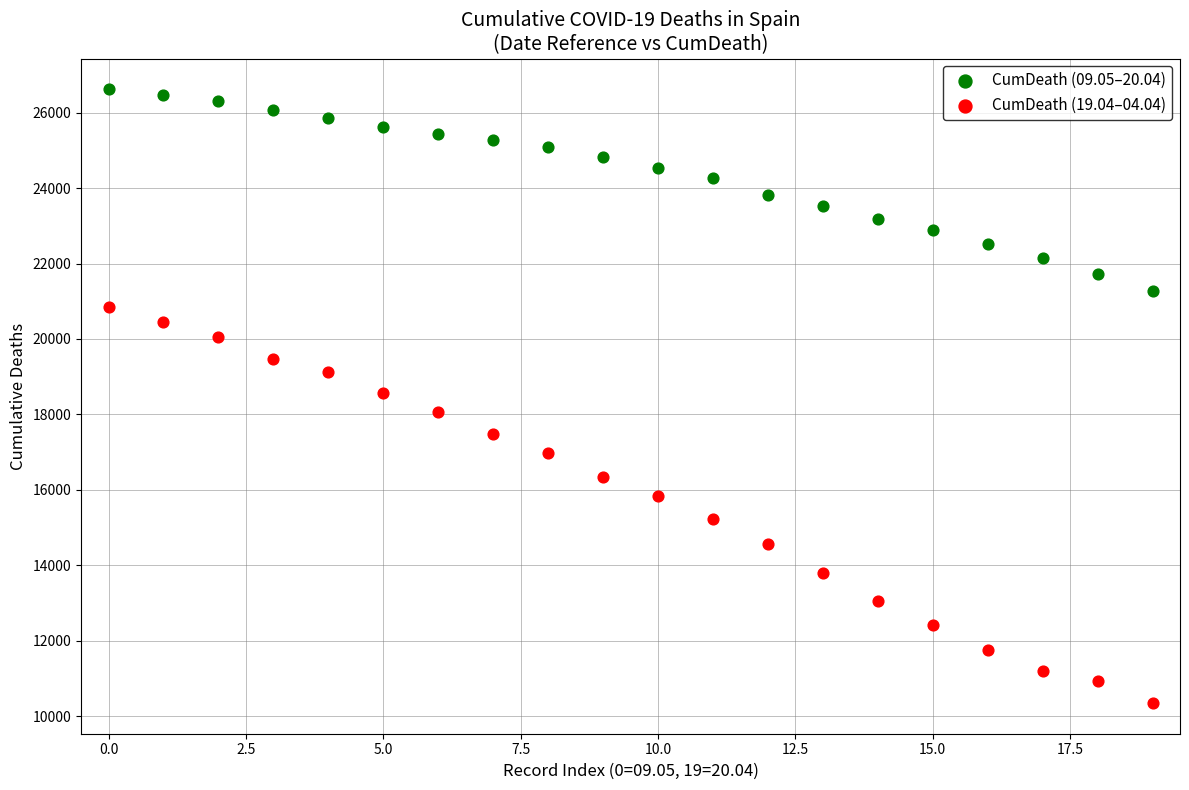

Which series has the largest Y range (max minus min)?

CumDeath (19.04–04.04)